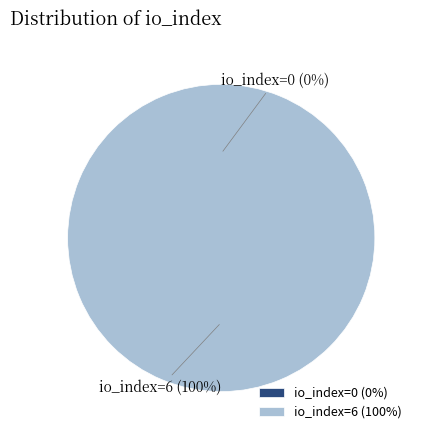

How many slices are in this pie chart?

2